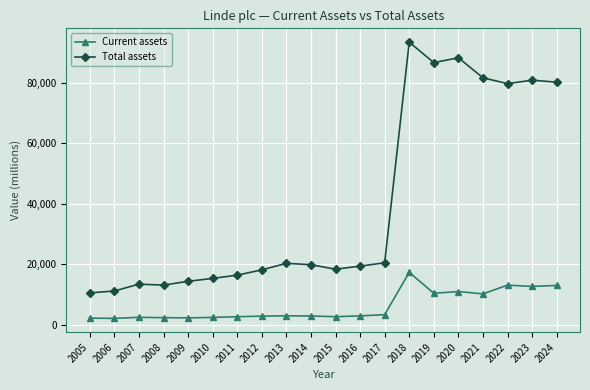

How many lines are shown in the chart?

2